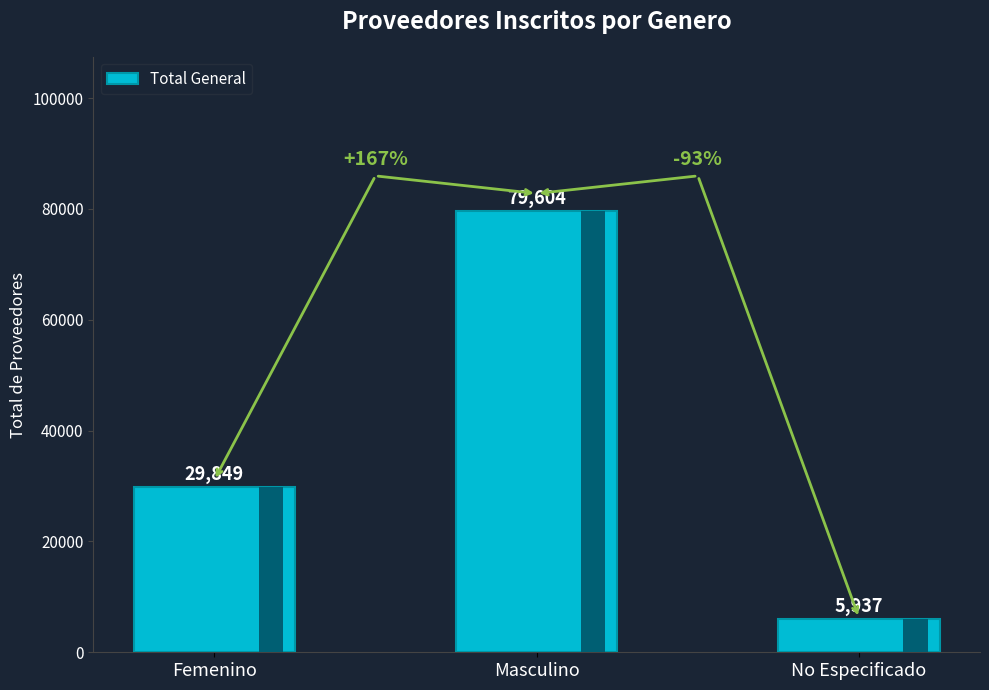

What is the label of the 1st bar from the right?

No Especificado